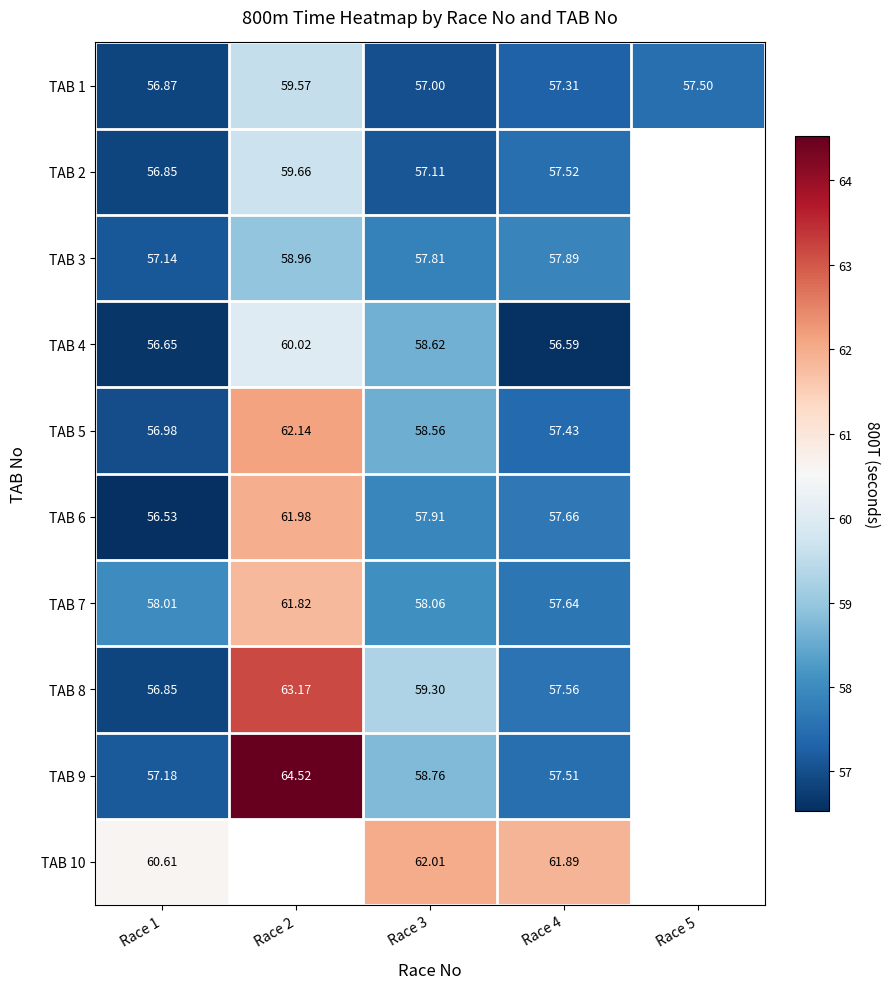

True or false: TAB 6 has a value of 89.1 at Race 3.

False